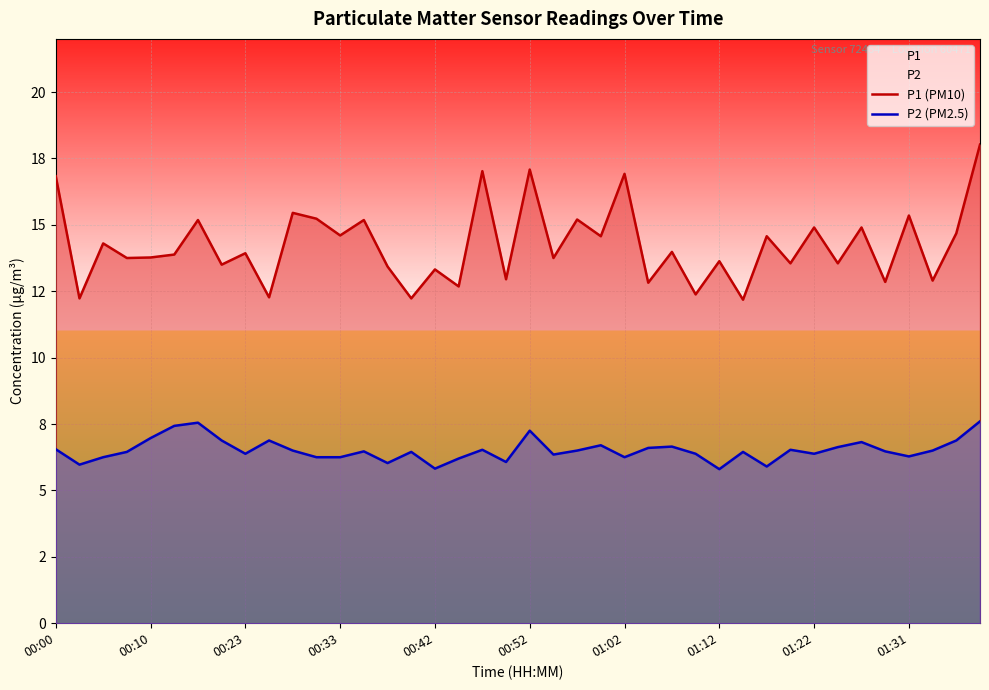

Reading left to right, extract all data points from this chart.

P1 (PM10): 16.8	12.2	14.3	13.8	13.8	13.9	15.2	13.5	13.9	12.3	15.4	15.2	14.6	15.2	13.4	12.2	13.3	12.7	17.0	12.9	17.1	13.8	15.2	14.6	16.9	12.8	14.0	12.4	13.6	12.2	14.6	13.6	14.9	13.6	14.9	12.8	15.3	12.9	14.7	18.0
P2 (PM2.5): 6.5	6.0	6.2	6.5	7.0	7.4	7.5	6.9	6.4	6.9	6.5	6.2	6.2	6.5	6.0	6.5	5.8	6.2	6.5	6.1	7.2	6.3	6.5	6.7	6.2	6.6	6.7	6.4	5.8	6.5	5.9	6.5	6.4	6.6	6.8	6.5	6.3	6.5	6.9	7.6